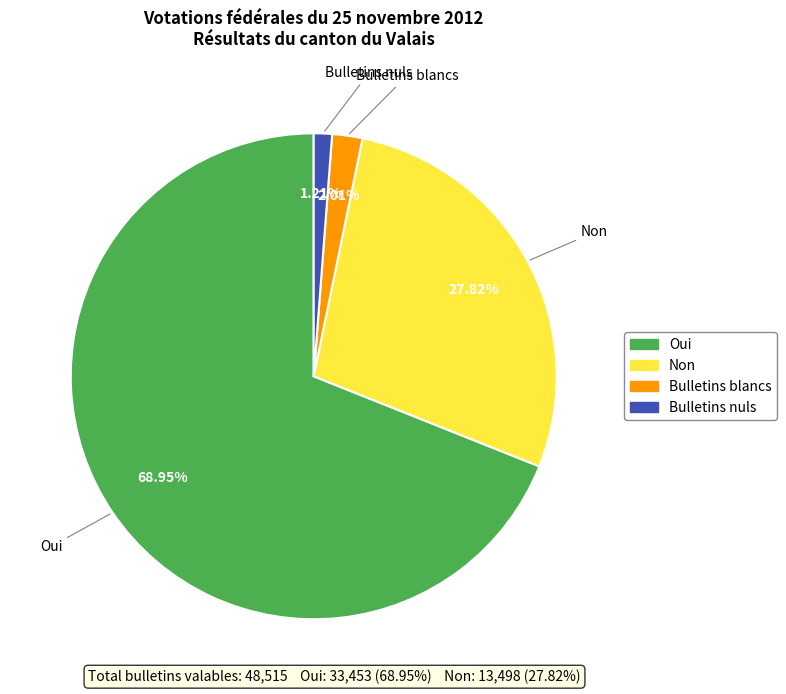

Which slice is the smallest?

Bulletins nuls